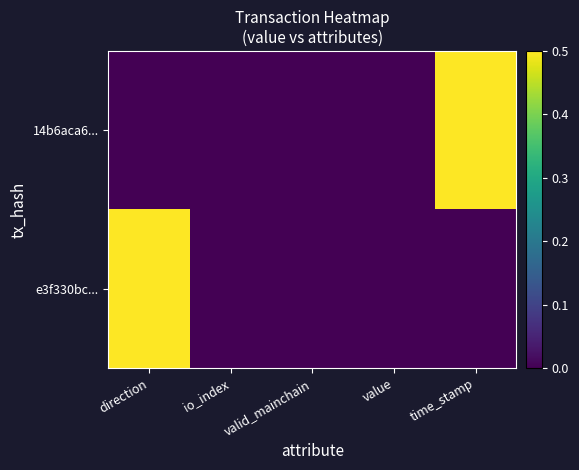

Between io_index and direction, which is larger?

io_index